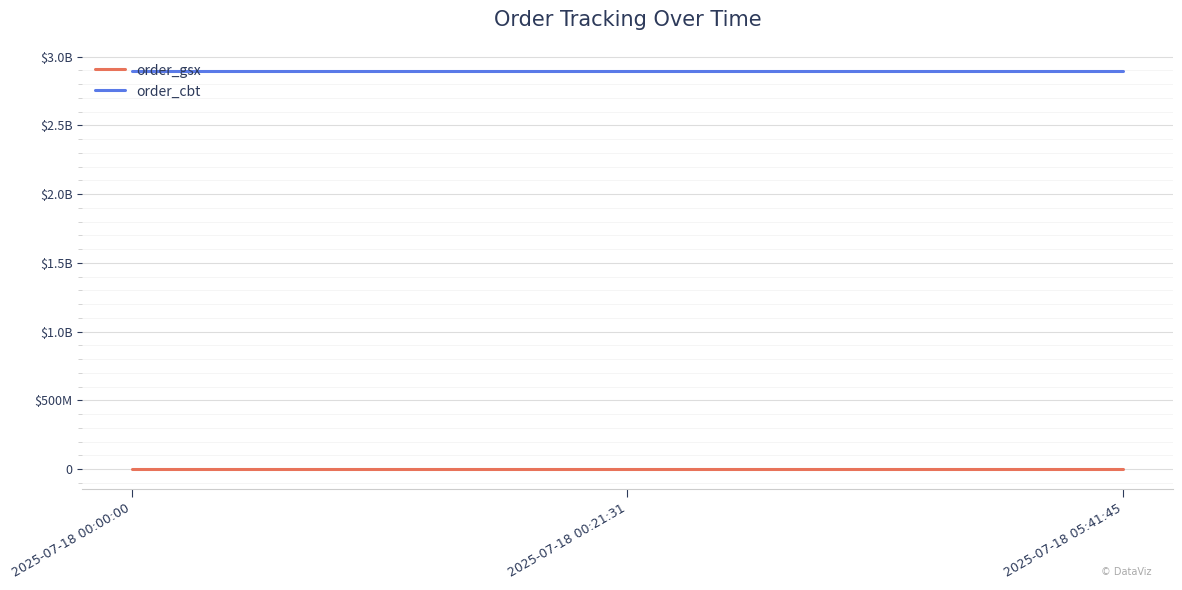

What is the difference between the highest and lowest values at 2025-07-18 05:41:45?

2895580344